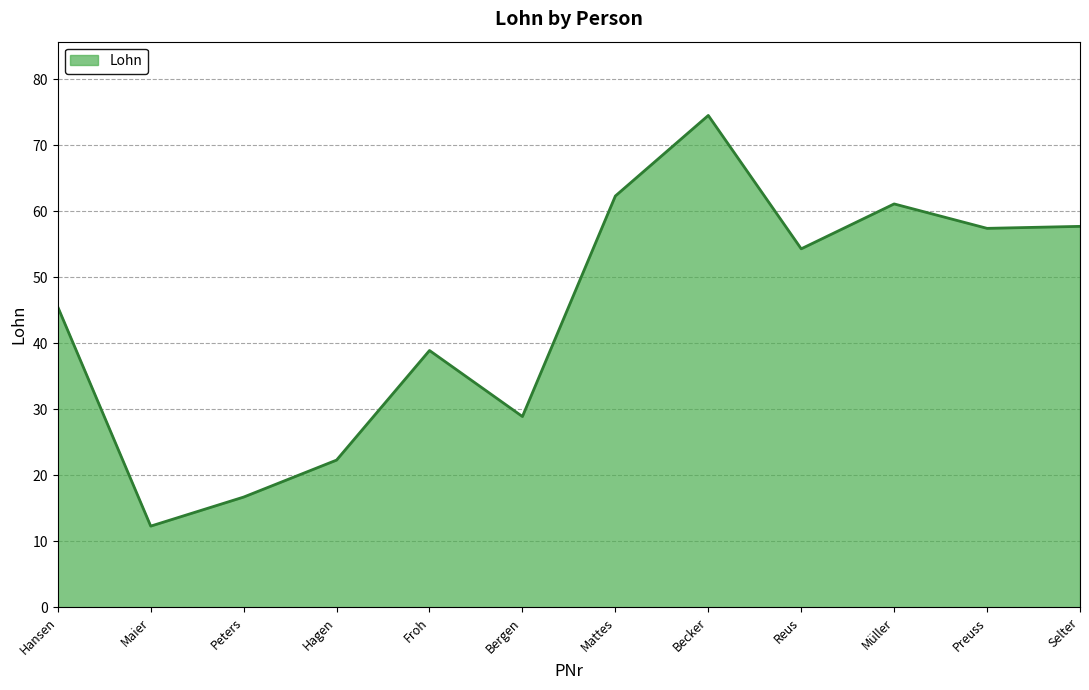

Which label corresponds to the smallest value in the chart?

Maier